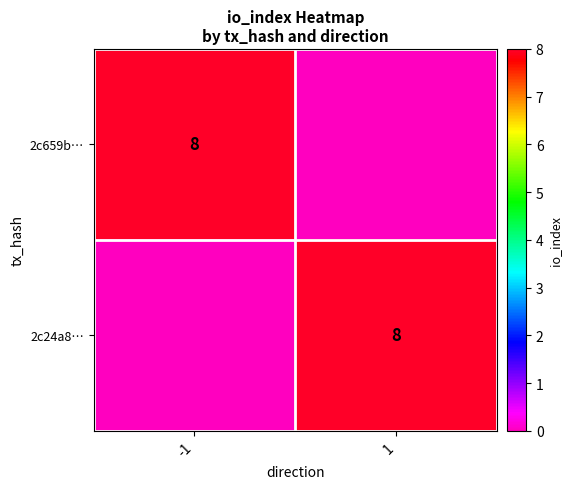

True or false: 2c659b… has a value of 8 at -1.

True